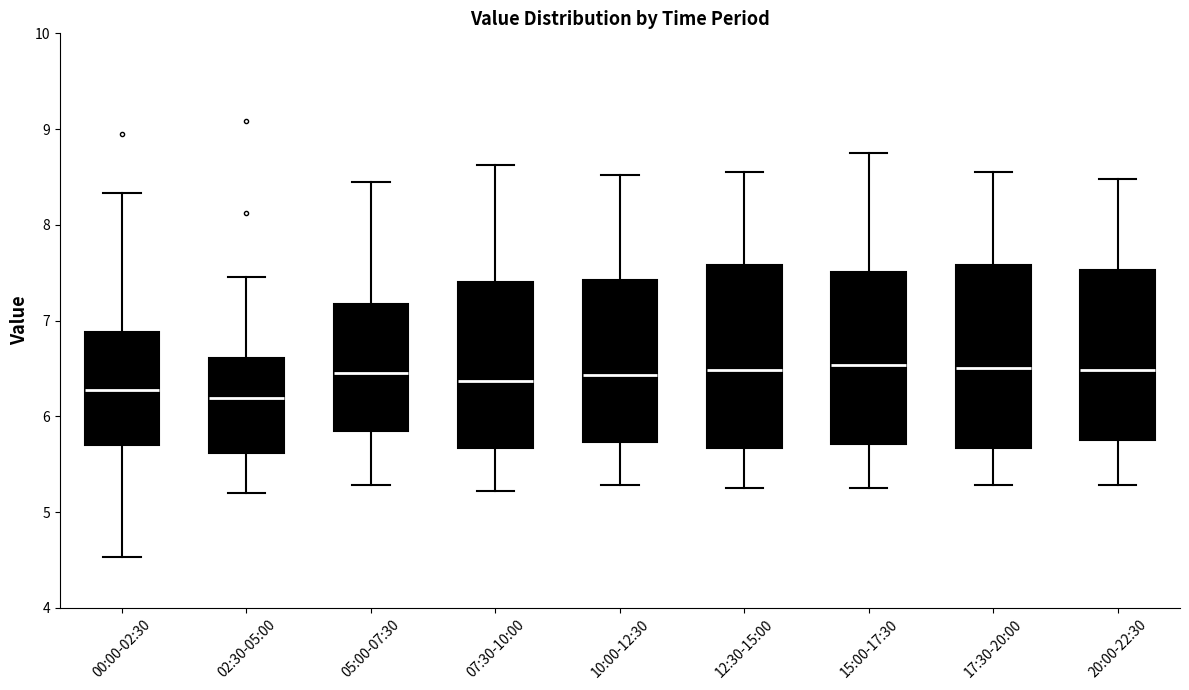

Reading left to right, read every box against the y-axis: the position of its median line, the range the box covers, and the ends of its whiskers. The values are not printed on the chart, so give them approximately, as read against the axis.

00:00-02:30: median 6.3, box 5.7 to 6.9, whiskers 4.5 to 8.3
02:30-05:00: median 6.2, box 5.6 to 6.6, whiskers 5.2 to 7.5
05:00-07:30: median 6.5, box 5.8 to 7.2, whiskers 5.3 to 8.5
07:30-10:00: median 6.4, box 5.7 to 7.4, whiskers 5.2 to 8.6
10:00-12:30: median 6.4, box 5.7 to 7.4, whiskers 5.3 to 8.5
12:30-15:00: median 6.5, box 5.7 to 7.6, whiskers 5.3 to 8.6
15:00-17:30: median 6.5, box 5.7 to 7.5, whiskers 5.3 to 8.8
17:30-20:00: median 6.5, box 5.7 to 7.6, whiskers 5.3 to 8.6
20:00-22:30: median 6.5, box 5.8 to 7.5, whiskers 5.3 to 8.5